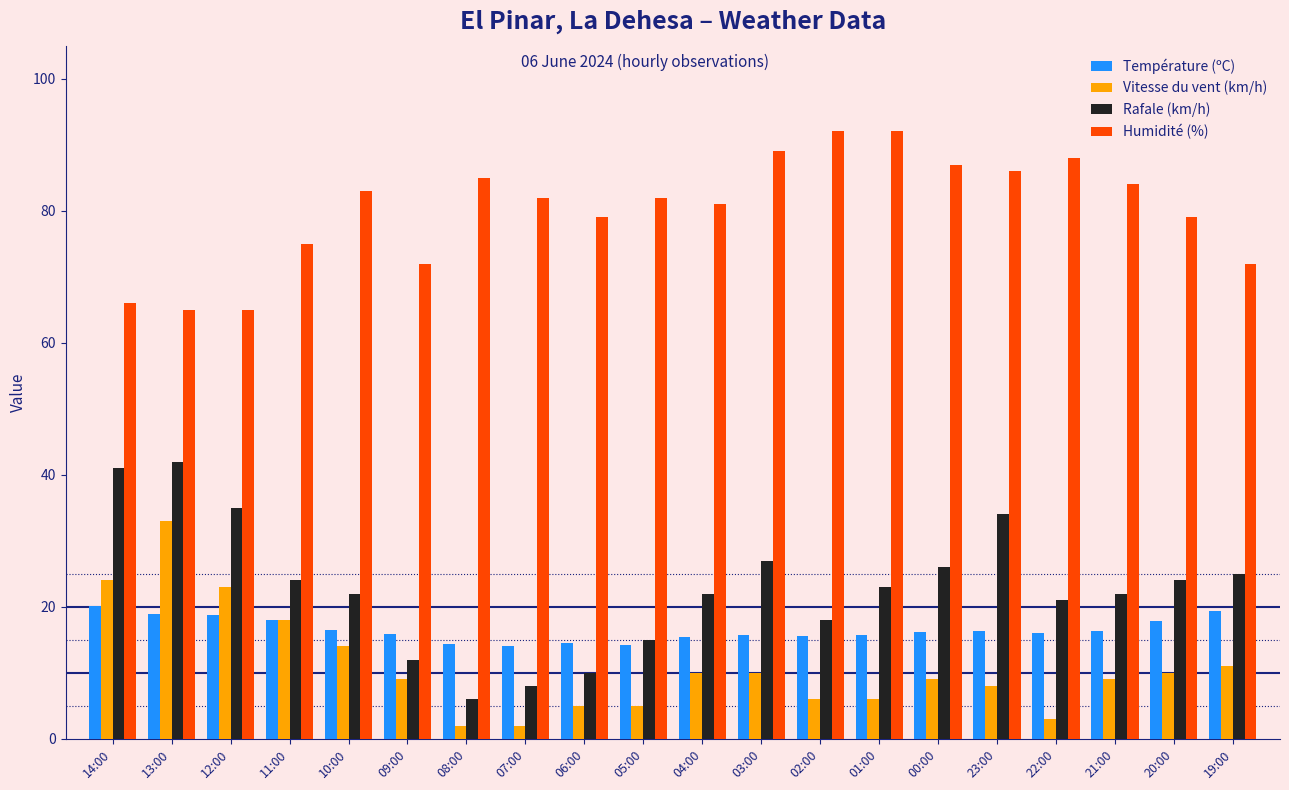

The value of Vitesse du vent (km/h) at 20:00 is 10.0. True or false?

True